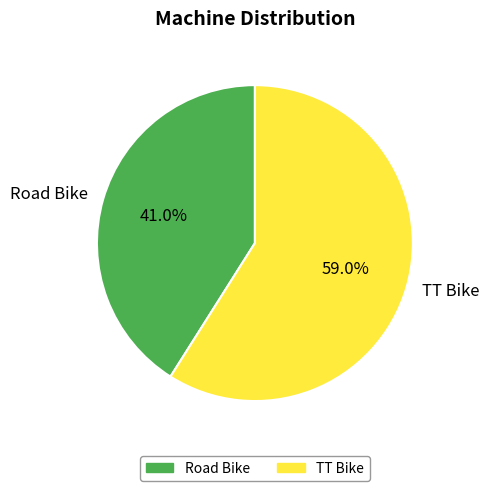

To the nearest percent, what is the difference between the largest and smallest slice percentages?

18%